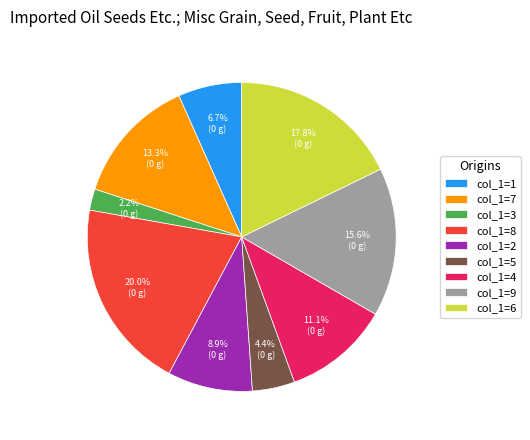

What is the ratio of the value at col_1=4 to the value at col_1=8?

0.6